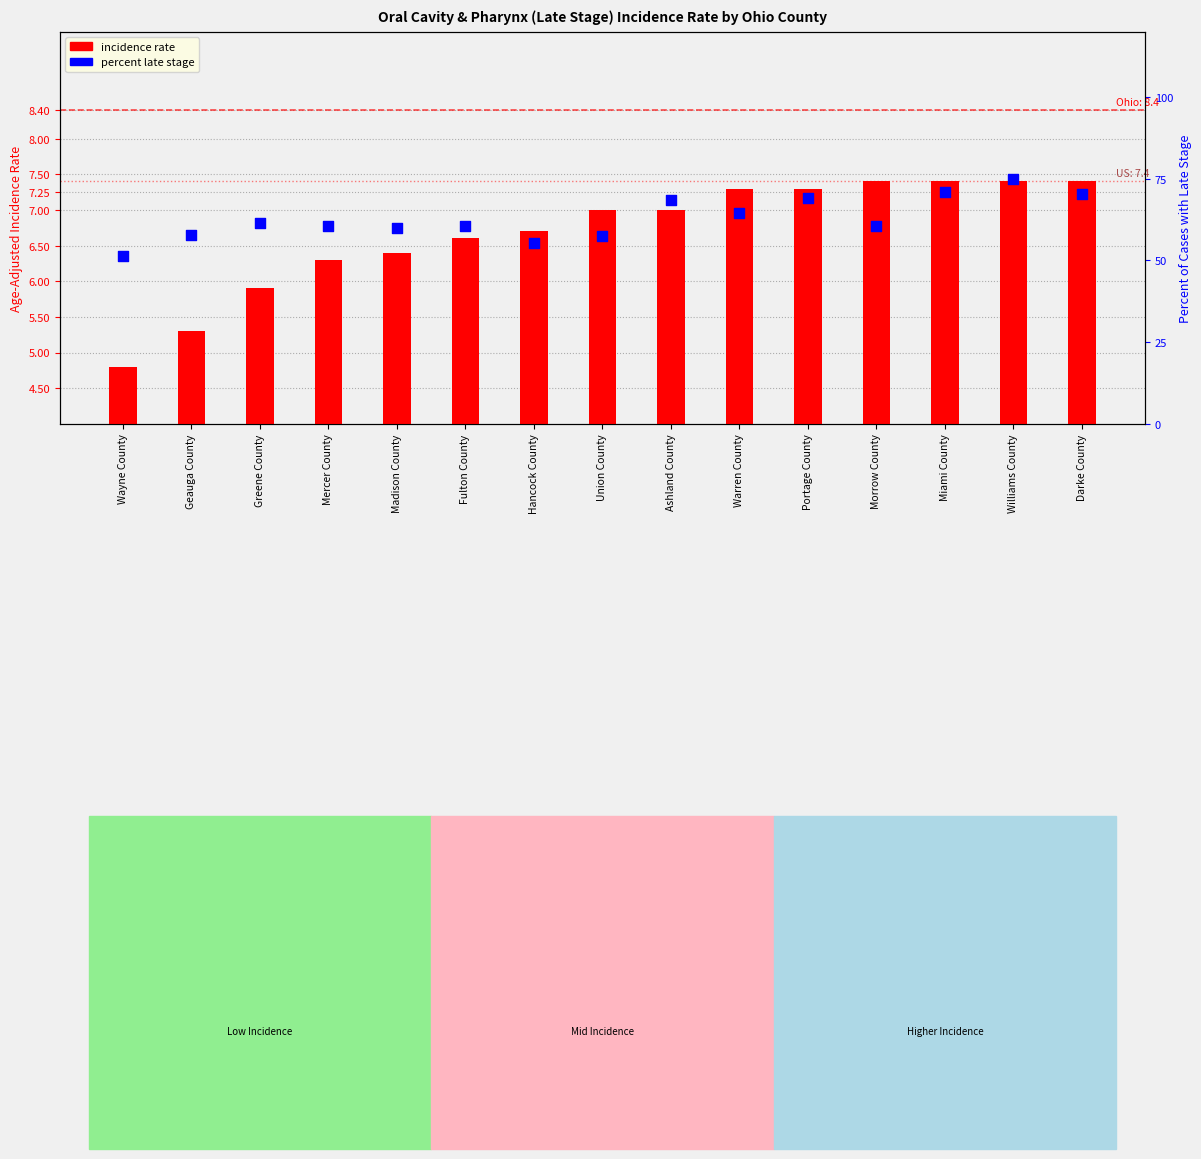

Which series reaches the maximum Y coordinate?

percent late stage